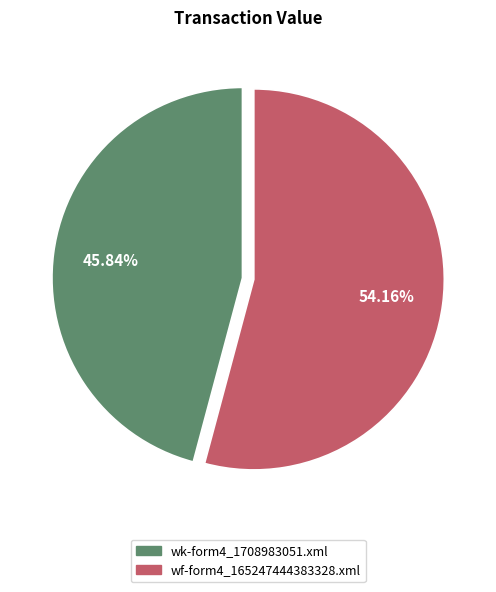

To the nearest percent, what is the average slice percentage?

50%